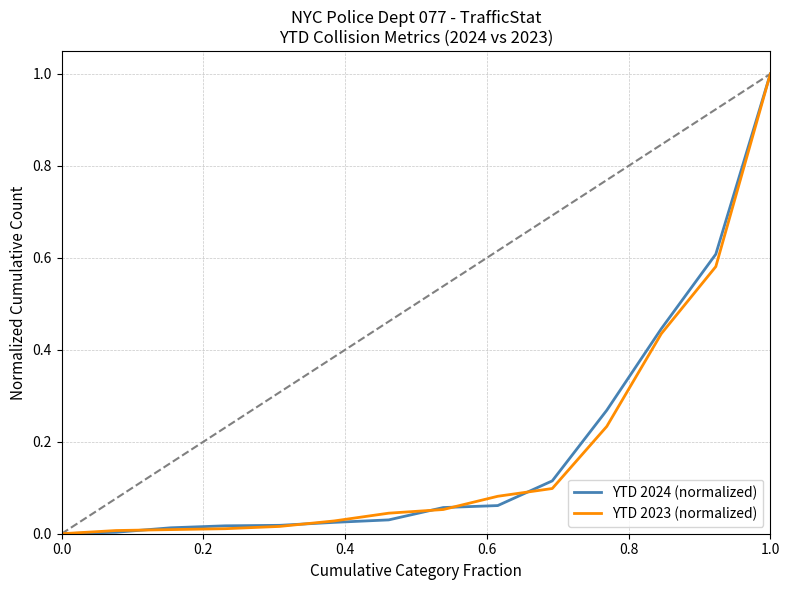

Does the chart display data point markers on the line(s)?

No